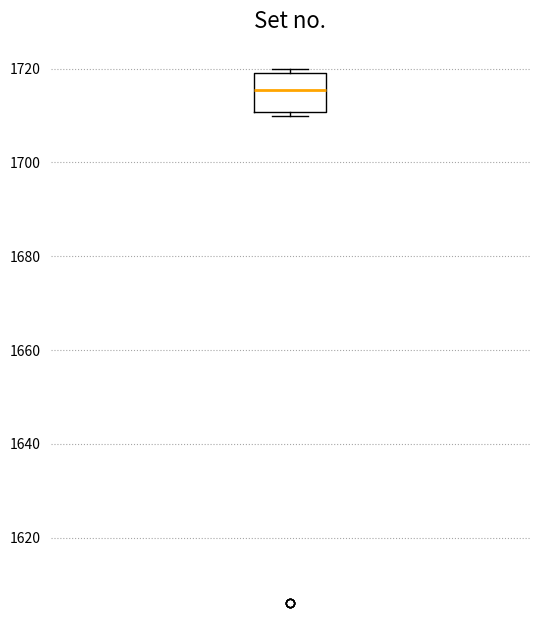

Read this box plot against the y-axis: the position of the median line, the range covered by the box, and the ends of both whiskers. The values are not printed on the chart, so give them approximately, as read against the axis.

median 1716, box 1710 to 1720, whiskers 1710 (just below the box's lower edge) to 1720 (just above the box's upper edge)